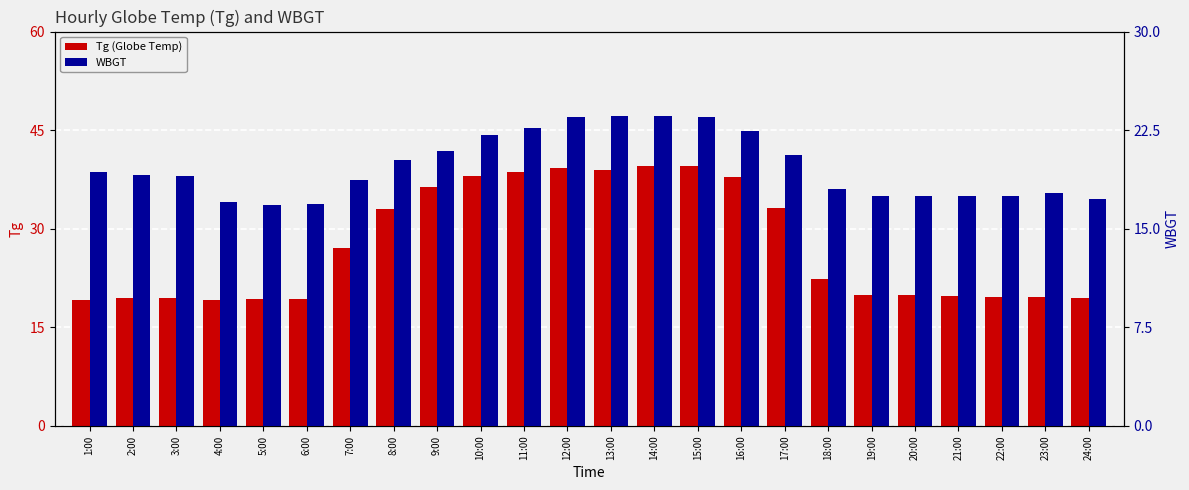

What is the label of the 7th bar from the right?

18:00